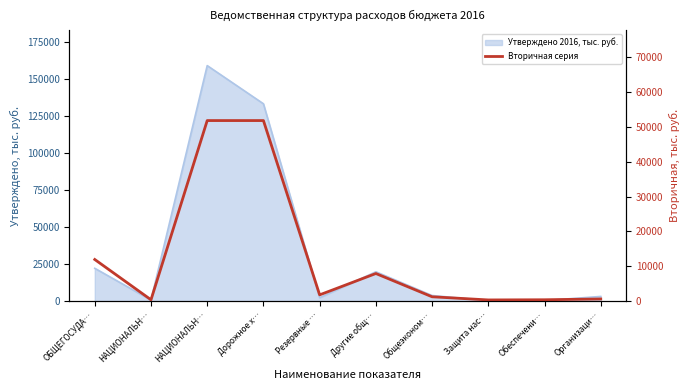

What is the label of the 9th point from the left?

Обеспечени…